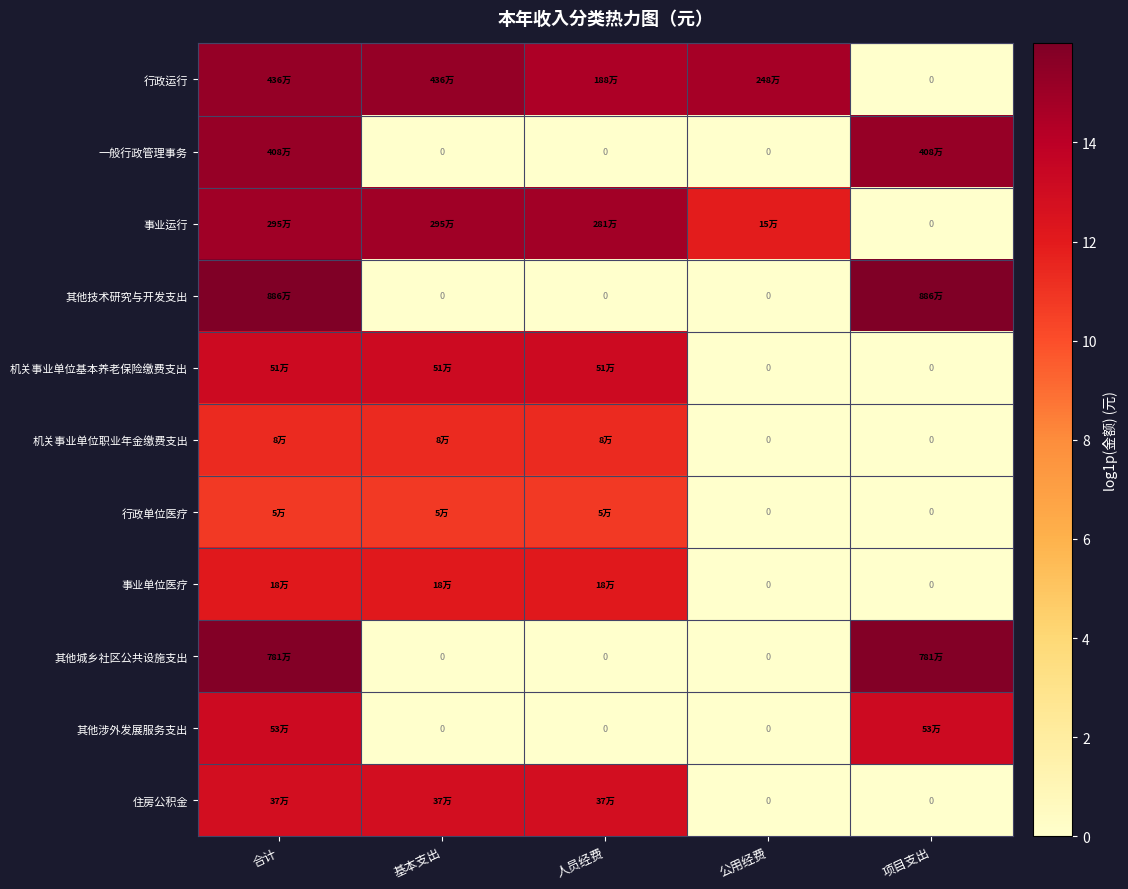

At which category is the sum across all series the highest?

合计